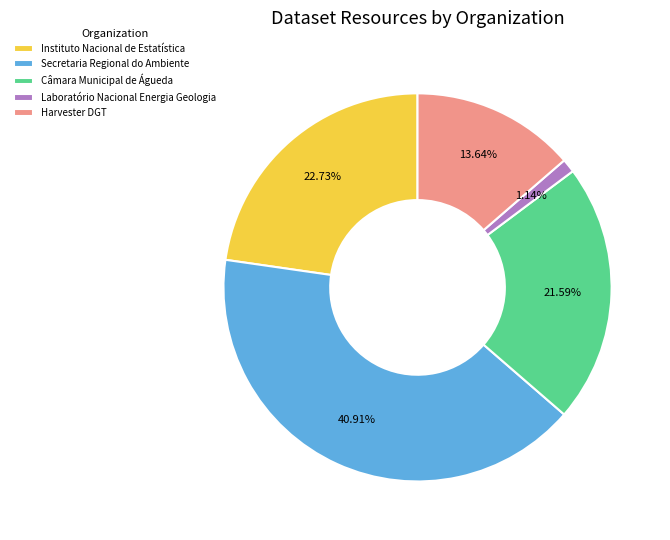

Do Câmara Municipal de Águeda and Laboratório Nacional Energia Geologia together represent more than half of the pie?

No